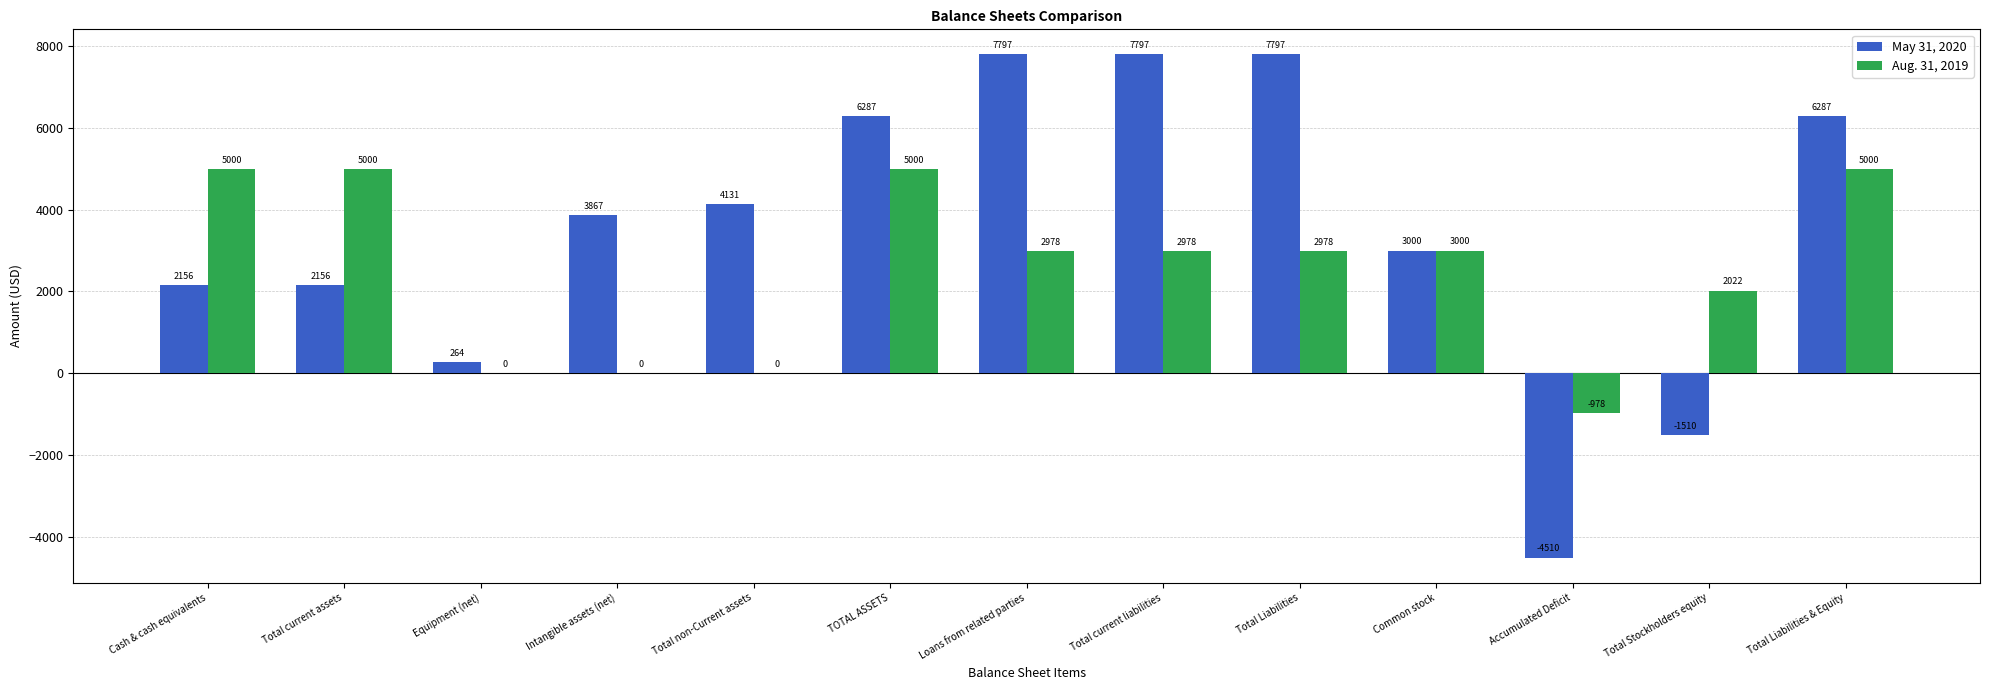

The Aug. 31, 2019 series shows 2978 at Total Liabilities. True or false?

True